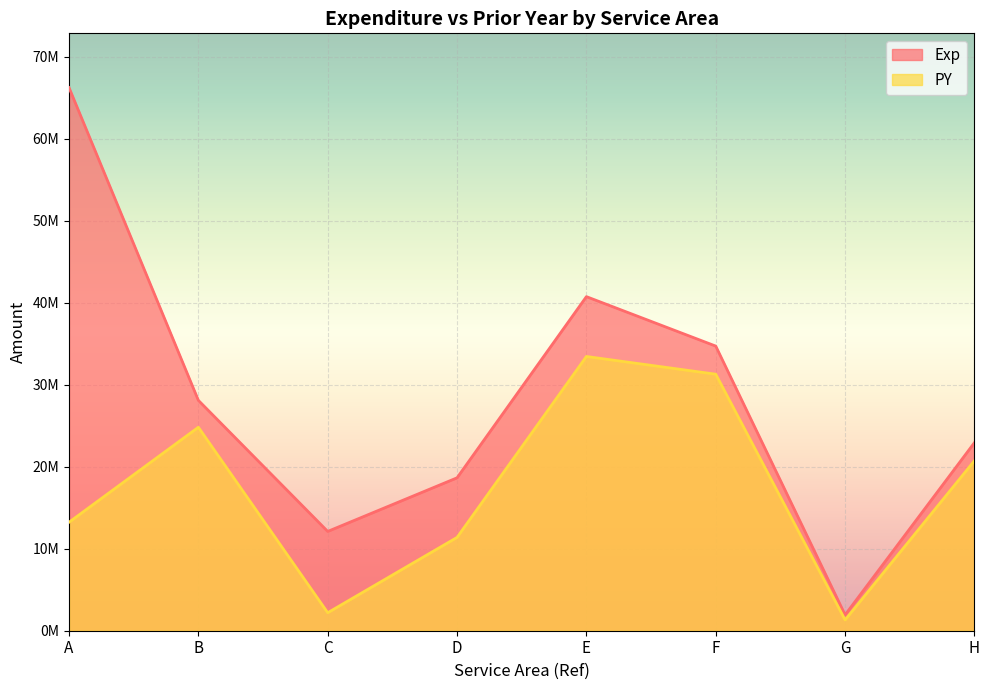

What value does the PY series have at F, to the nearest 100?

31290900